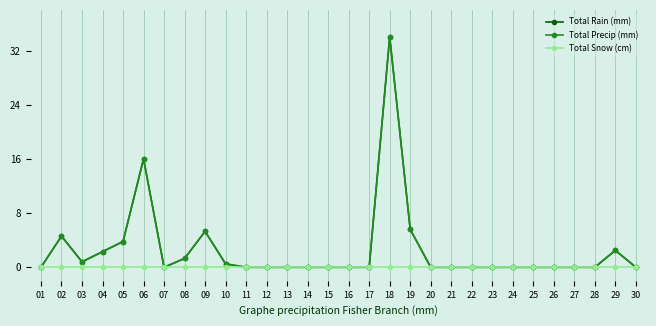

Does the chart have visible grid lines?

Yes